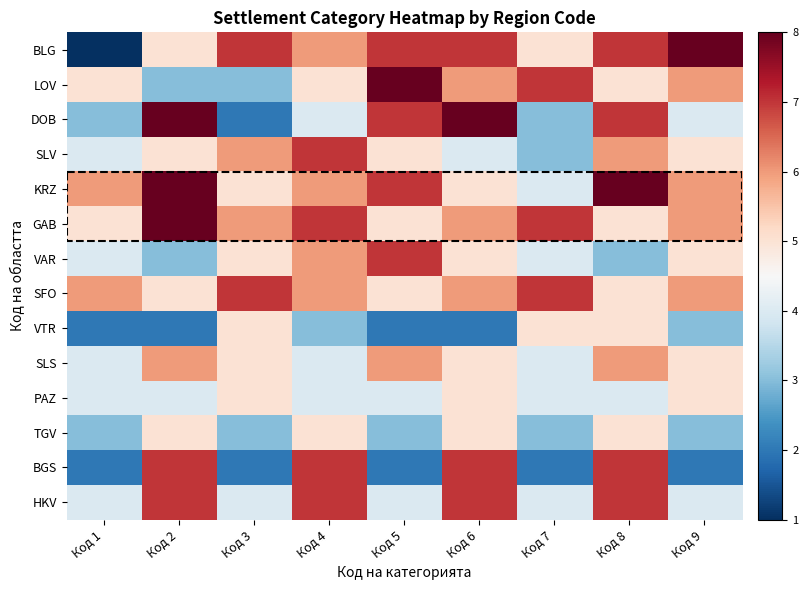

What is the spread (max minus min) of values at Код 1?

5